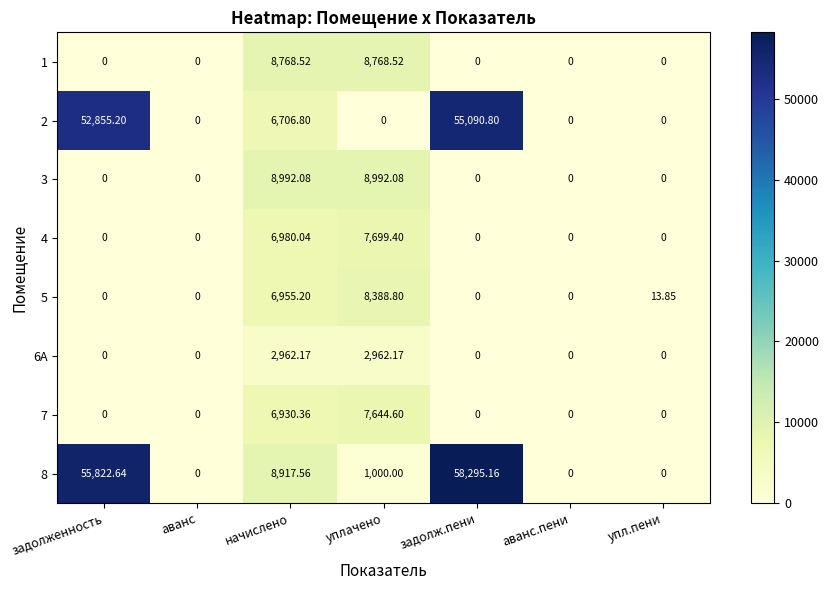

Where is 7 nearest to the value 3822?

начислено